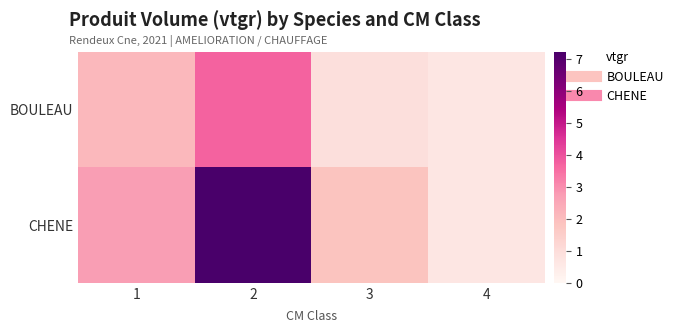

List the series in order of their peak value, highest first.

CHENE, BOULEAU